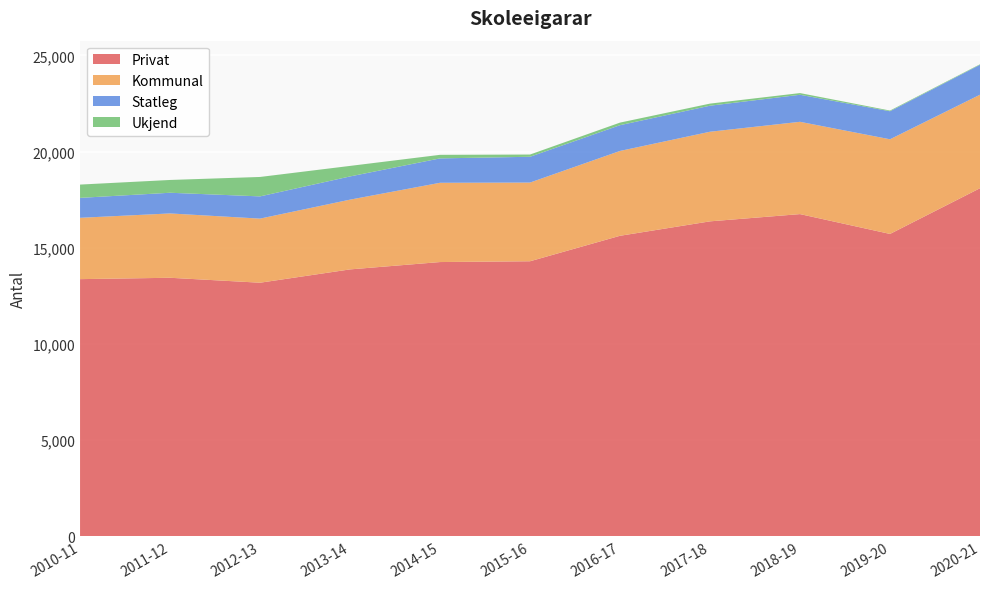

Reading right to left, extract all data points from this chart.

Privat: 2020-21=18094	2019-20=15718	2018-19=16749	2017-18=16372	2016-17=15622	2015-16=14298	2014-15=14257	2013-14=13875	2012-13=13183	2011-12=13440	2010-11=13369
Kommunal: 2020-21=4859	2019-20=4919	2018-19=4796	2017-18=4657	2016-17=4409	2015-16=4090	2014-15=4119	2013-14=3625	2012-13=3331	2011-12=3343	2010-11=3187
Statleg: 2020-21=1555	2019-20=1457	2018-19=1405	2017-18=1353	2016-17=1339	2015-16=1340	2014-15=1268	2013-14=1206	2012-13=1155	2011-12=1075	2010-11=1036
Ukjend: 2020-21=27	2019-20=36	2018-19=88	2017-18=109	2016-17=134	2015-16=116	2014-15=185	2013-14=547	2012-13=1010	2011-12=665	2010-11=691